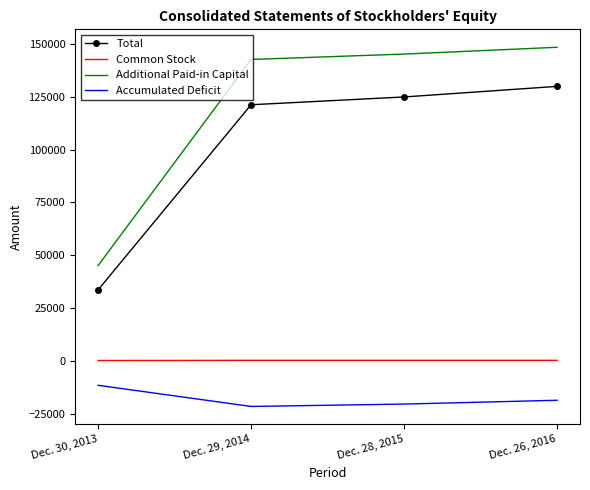

True or false: Total and Additional Paid-in Capital intersect in this chart.

False